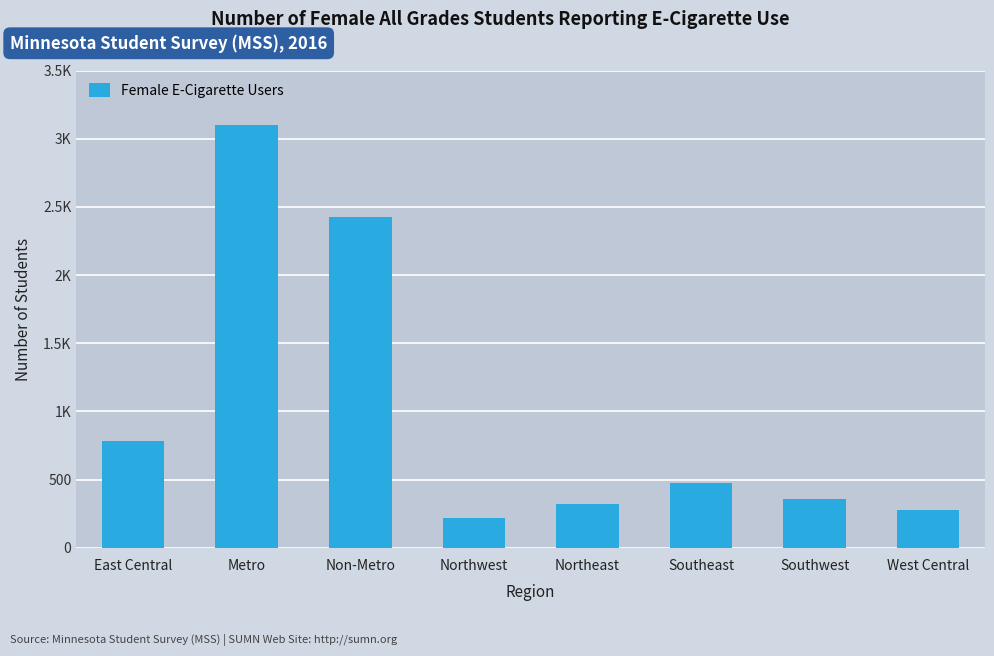

Reading left to right, what are all the values shown in this chart?

East Central=786	Metro=3100	Non-Metro=2428	Northwest=216	Northeast=322	Southeast=473	Southwest=356	West Central=275